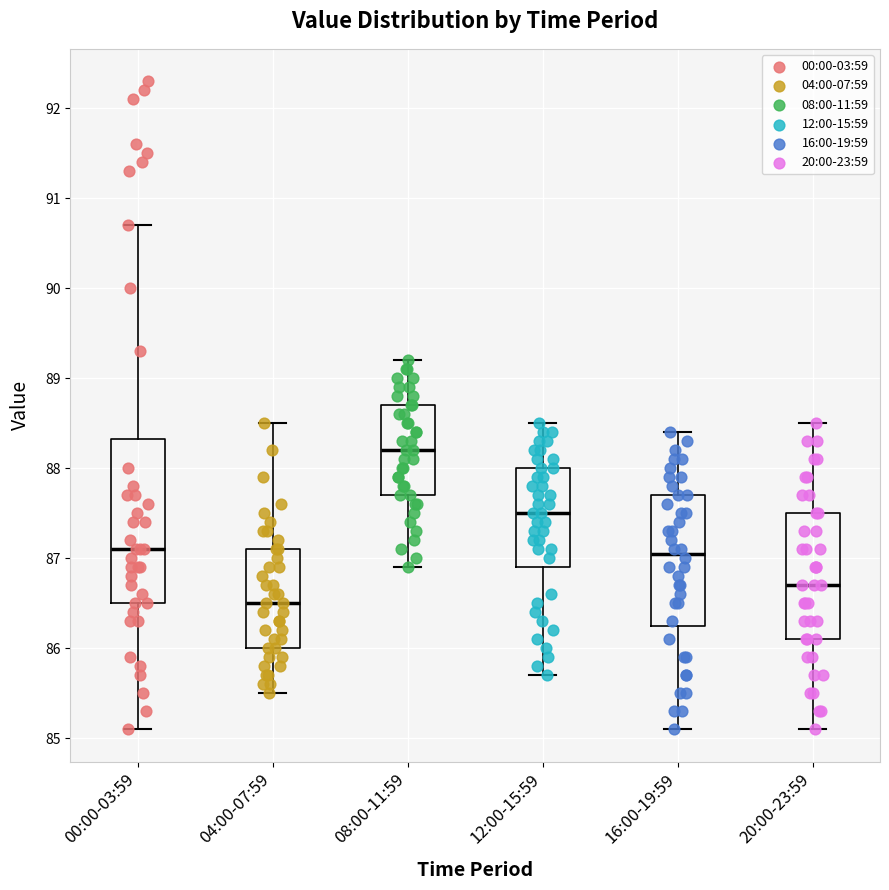

Which box's median line is the highest?

08:00-11:59